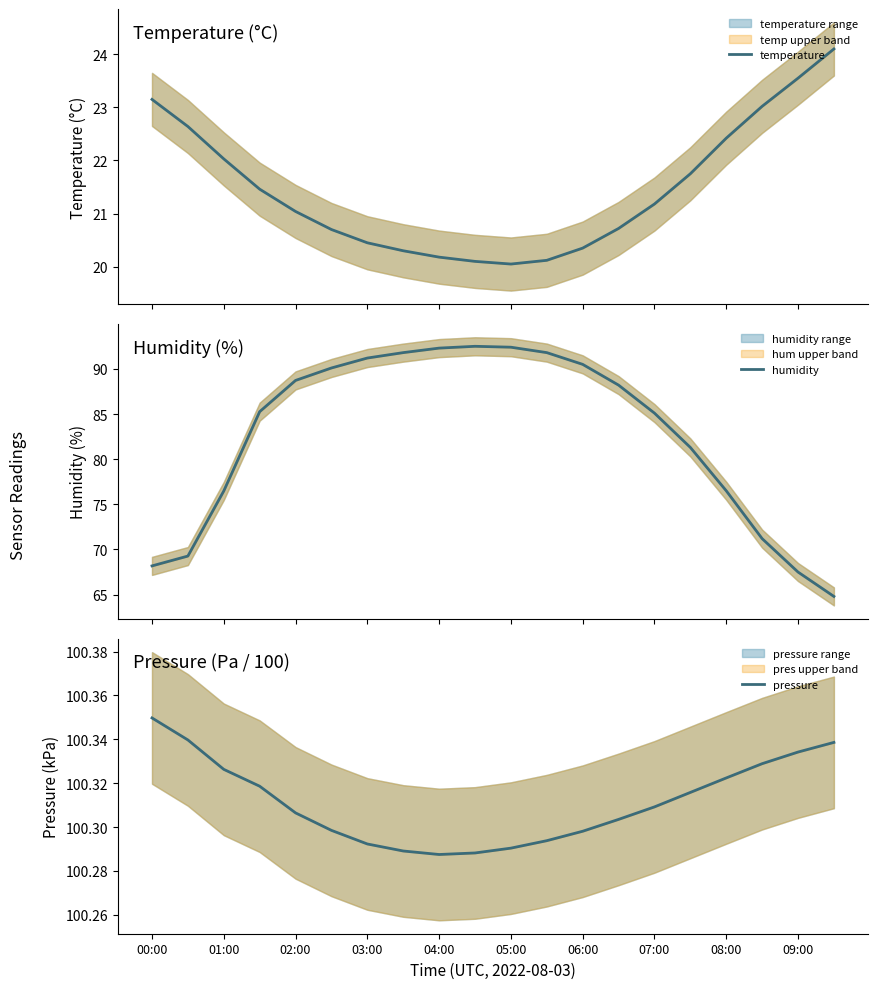

How many values in the humidity series are below 88?

10